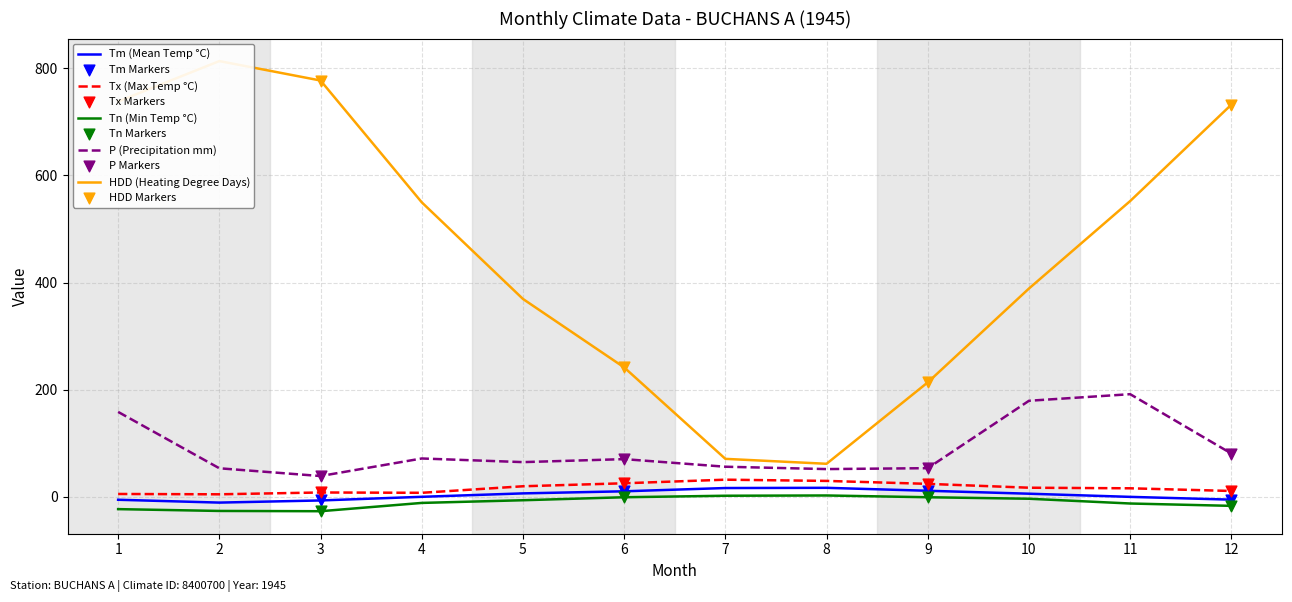

Which series contains the highest Y value?

HDD